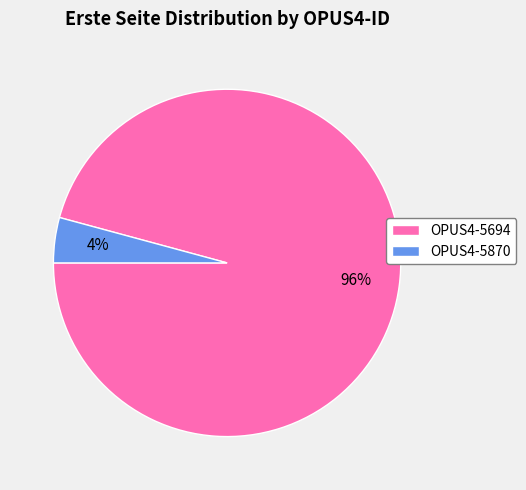

How many slices are in this pie chart?

2